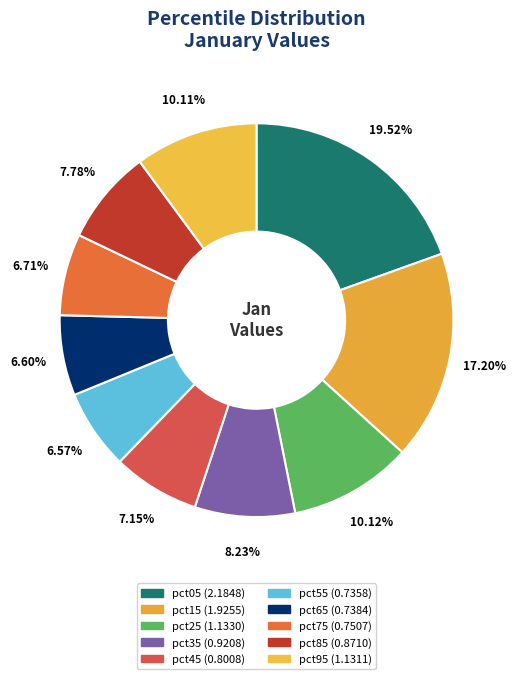

Which category has the biggest portion of the pie?

pct05